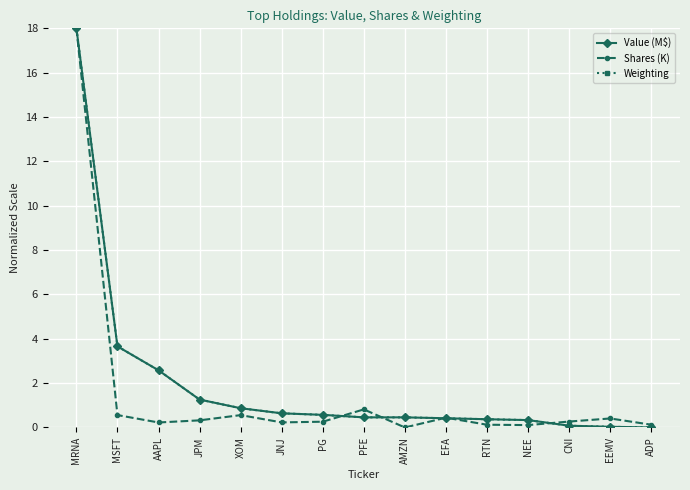

Where is the first local maximum for Shares (K)?

XOM